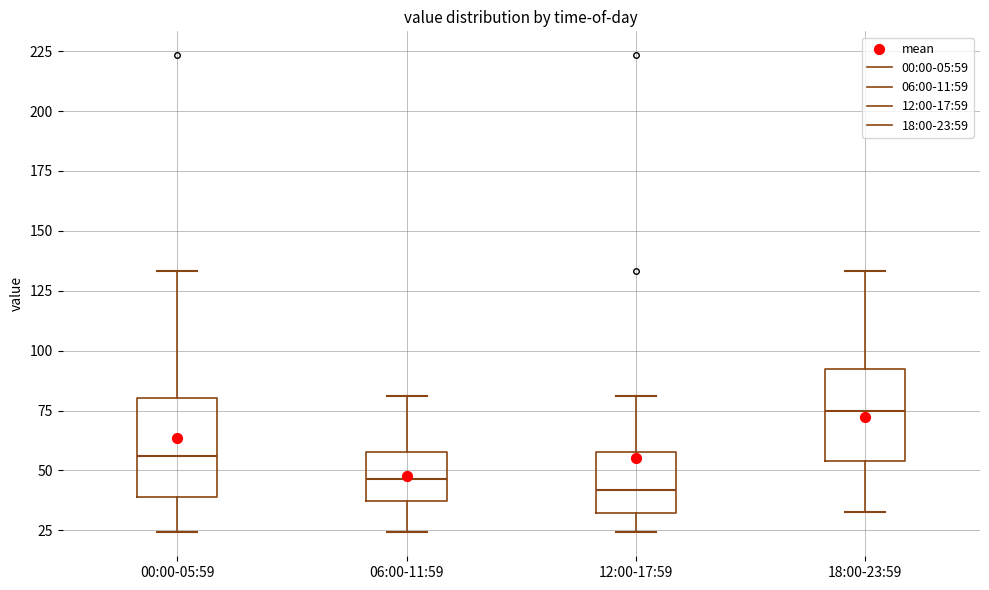

Reading left to right, transcribe this box plot: for each box, give where its median line is, the range the box spans, and where its two whiskers end, as read against the y-axis. The values are not printed on the chart, so give them approximately, as read against the axis.

00:00-05:59: median 55, box 40 to 80, whiskers 25 to 135
06:00-11:59: median 45, box 35 to 60, whiskers 25 to 80
12:00-17:59: median 40, box 30 to 60, whiskers 25 to 80
18:00-23:59: median 75, box 55 to 90, whiskers 30 to 135